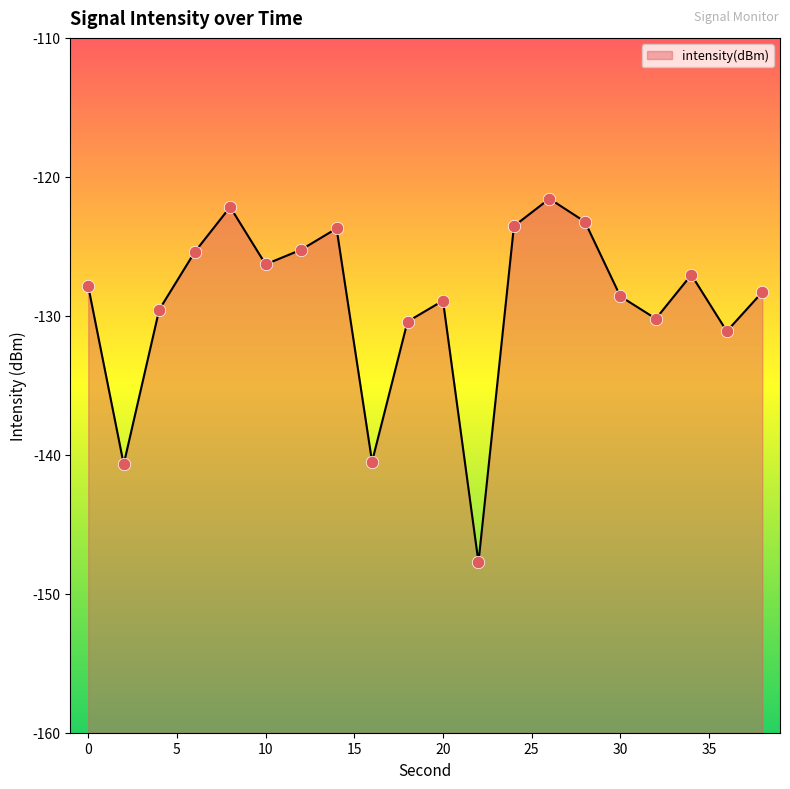

What is the change in value from 8 to 28?

-1.1